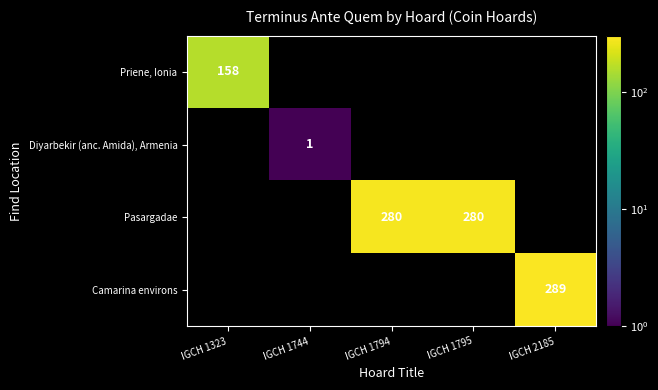

Is it true that Diyarbekir (anc. Amida), Armenia equals 1 at IGCH 1744?

True